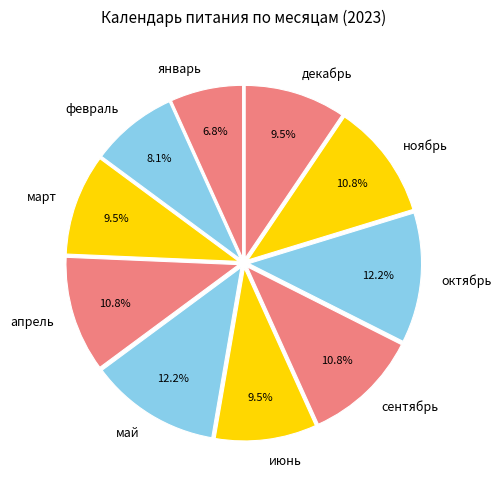

How much of the chart is everything except сентябрь?

89.2%